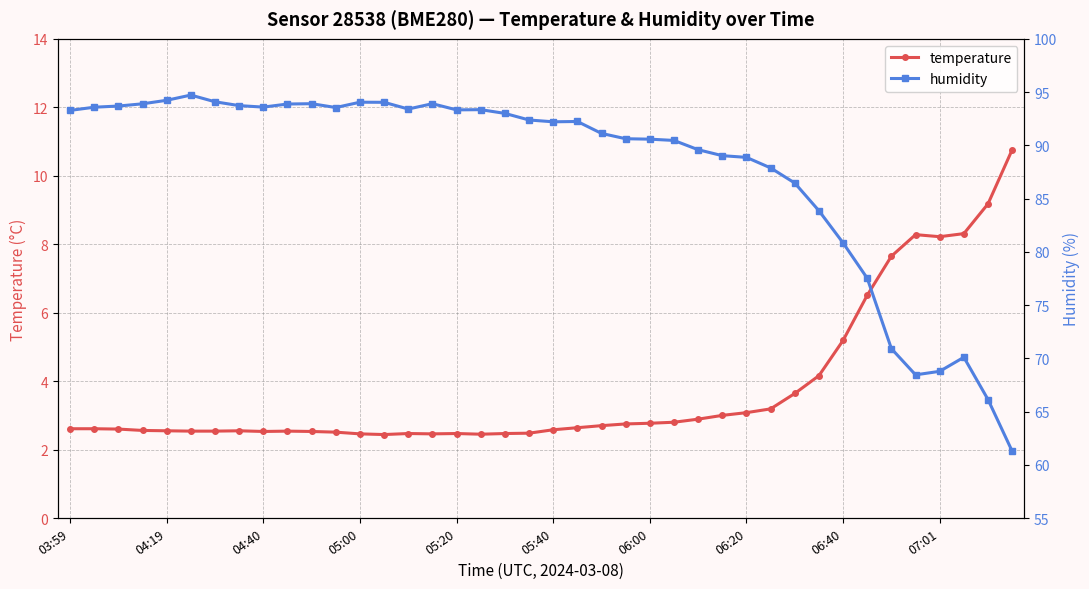

Reading left to right, list all the values displayed in this chart.

temperature: 2.6	2.6	2.6	2.6	2.5	2.5	2.5	2.5	2.5	2.5	2.5	2.5	2.5	2.4	2.5	2.5	2.5	2.5	2.5	2.5	2.6	2.6	2.7	2.8	2.8	2.8	2.9	3.0	3.1	3.2	3.6	4.2	5.2	6.5	7.7	8.3	8.2	8.3	9.2	10.8
humidity: 93.3	93.6	93.7	93.9	94.2	94.7	94.1	93.7	93.6	93.9	93.9	93.5	94.0	94.0	93.4	93.9	93.3	93.3	93.0	92.4	92.2	92.2	91.1	90.6	90.6	90.5	89.6	89.0	88.9	87.9	86.5	83.9	80.8	77.5	70.9	68.5	68.8	70.1	66.1	61.3